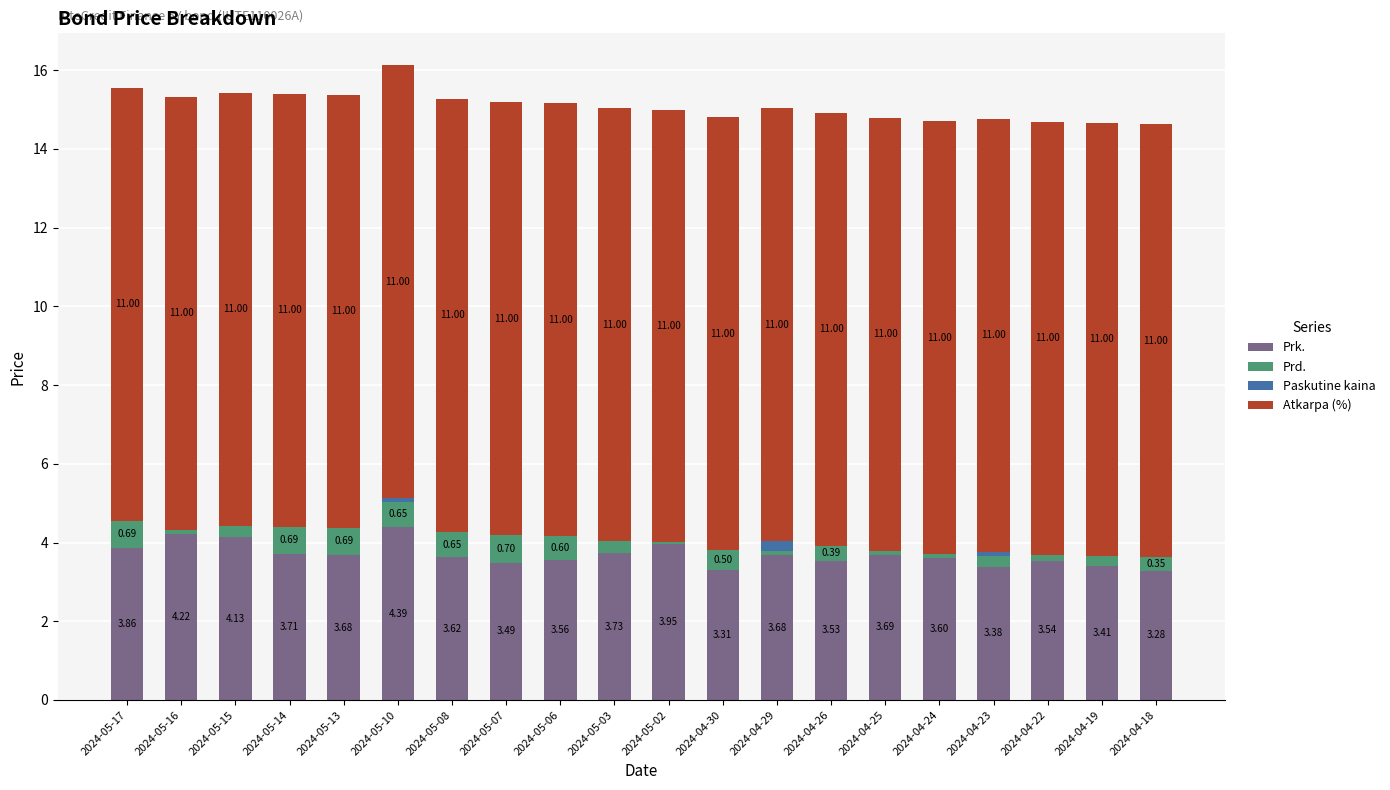

What is the sum of all Prk. values?

73.8